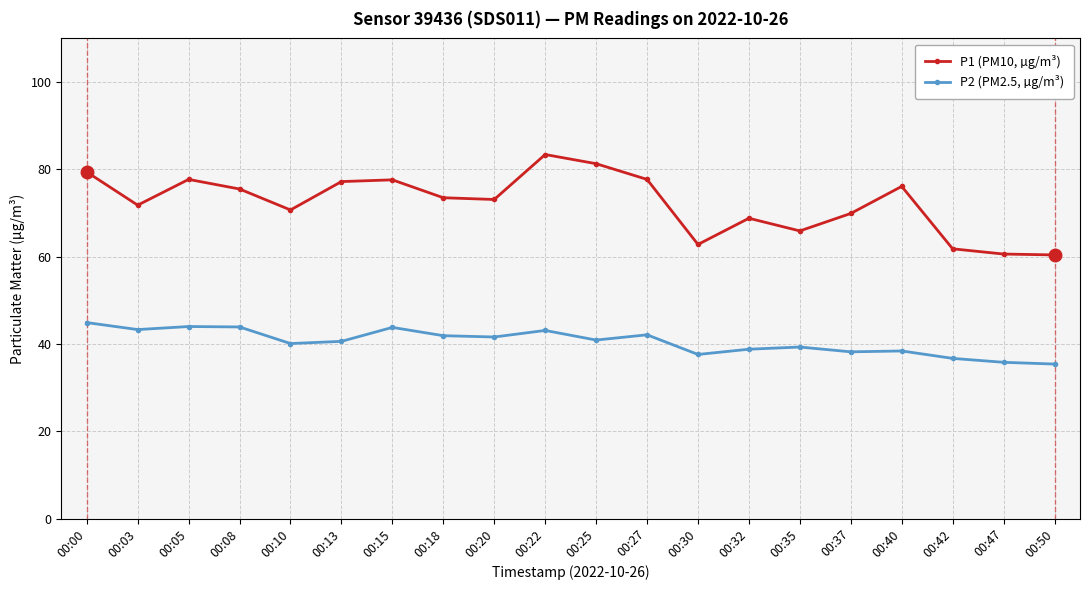

What is the spread (max minus min) of values at 00:40?

37.7